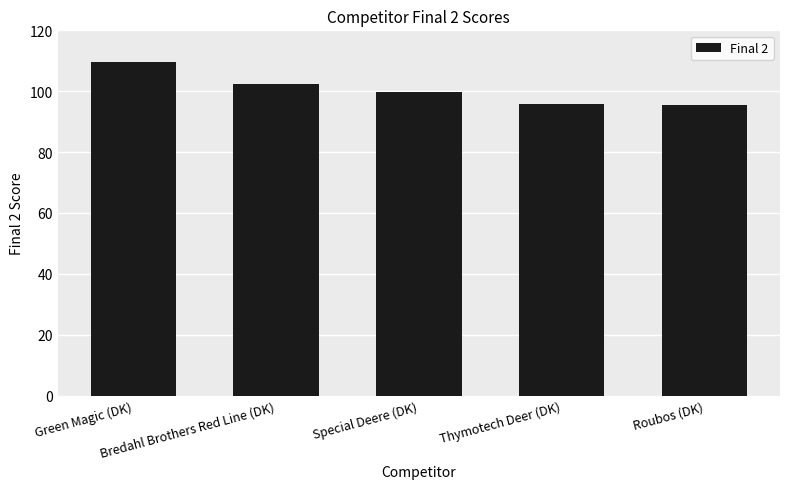

What is the greatest value displayed?

109.7